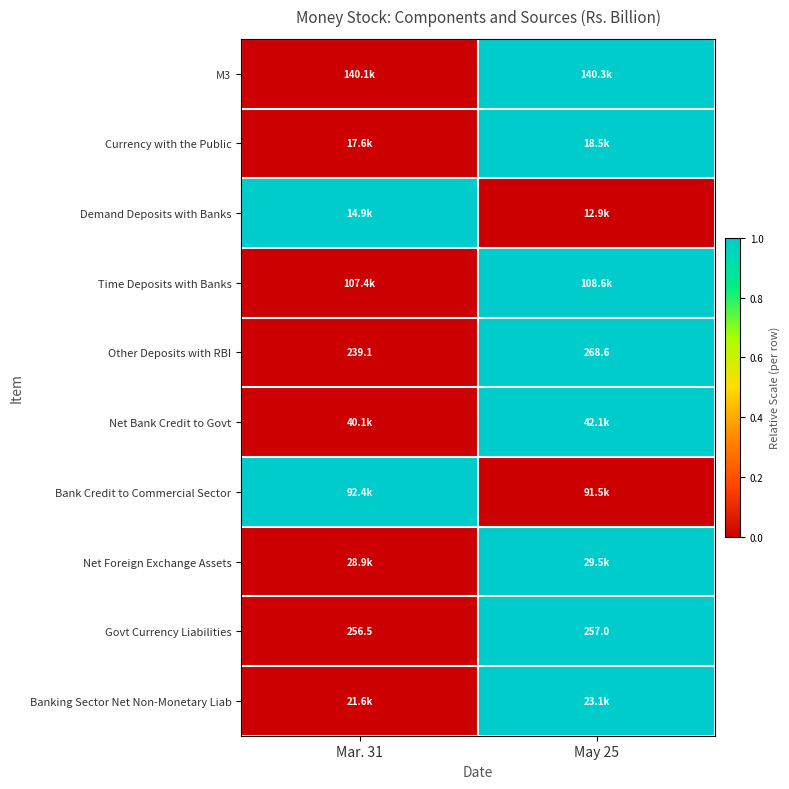

True or false: Other Deposits with RBI has a value of 176.7 at May 25.

False